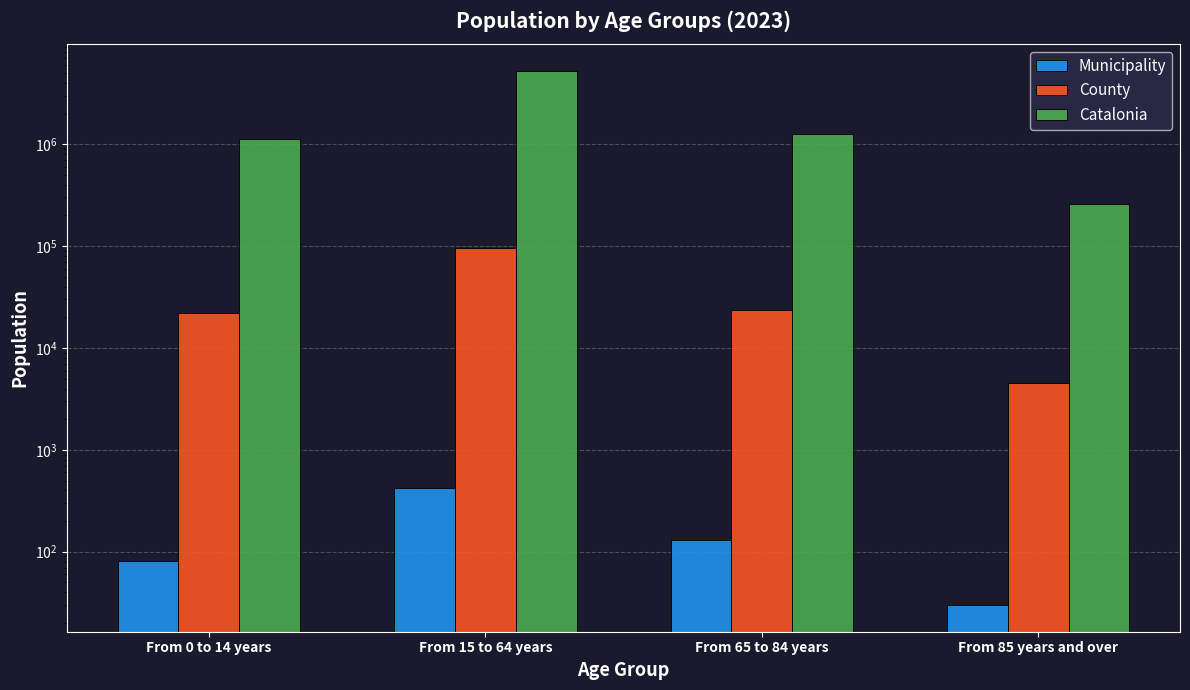

Rank the categories by County value from lowest to highest.

From 85 years and over, From 0 to 14 years, From 65 to 84 years, From 15 to 64 years